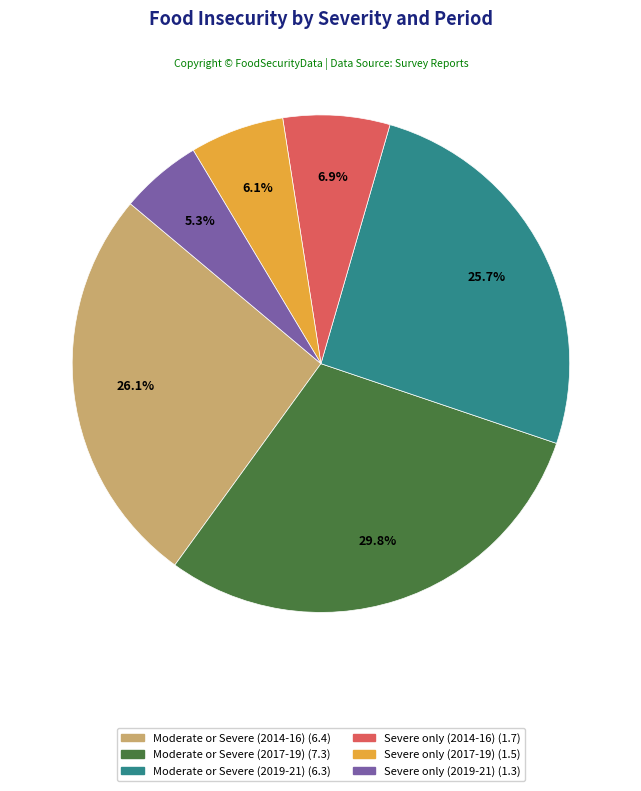

To the nearest percent, what is the difference between the Severe only (2017-19) and Moderate or Severe (2014-16) slice percentages?

20%